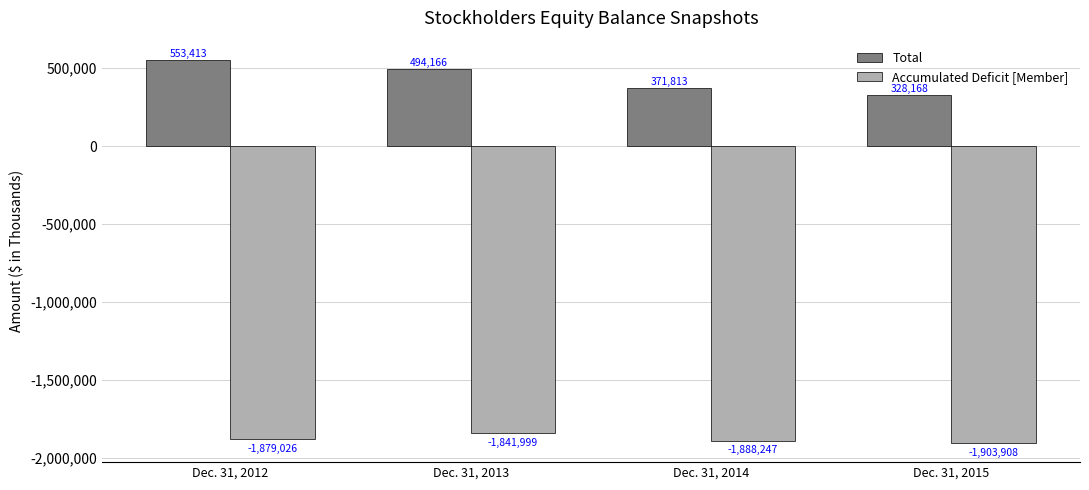

Count the Total values in the range 371813 to 553413.

3